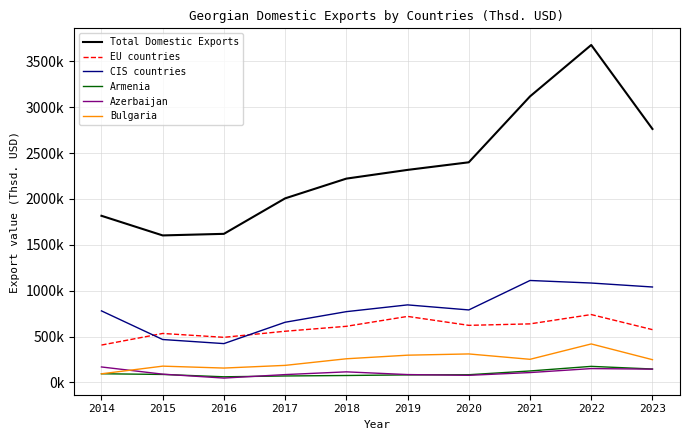

Is this an area chart (filled region under the line)?

No